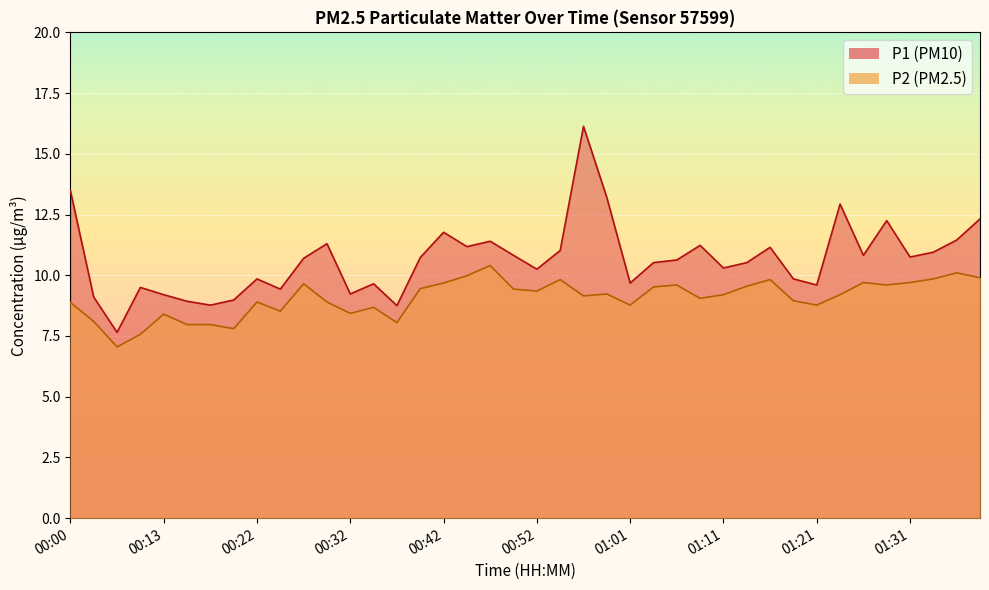

What is the difference between the P2 values at 01:28 and 01:21?

0.8